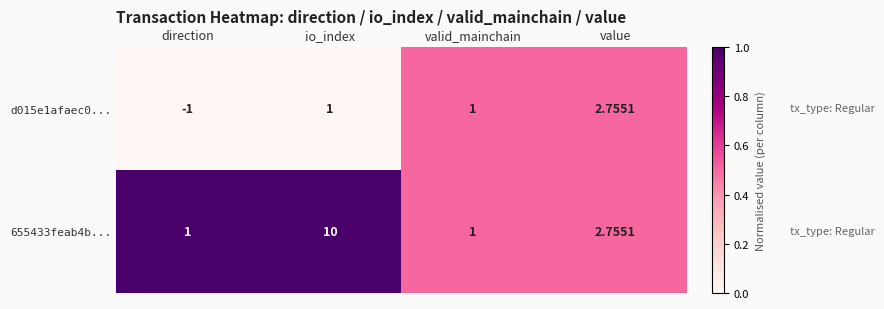

At which category is the sum across all series the highest?

io_index